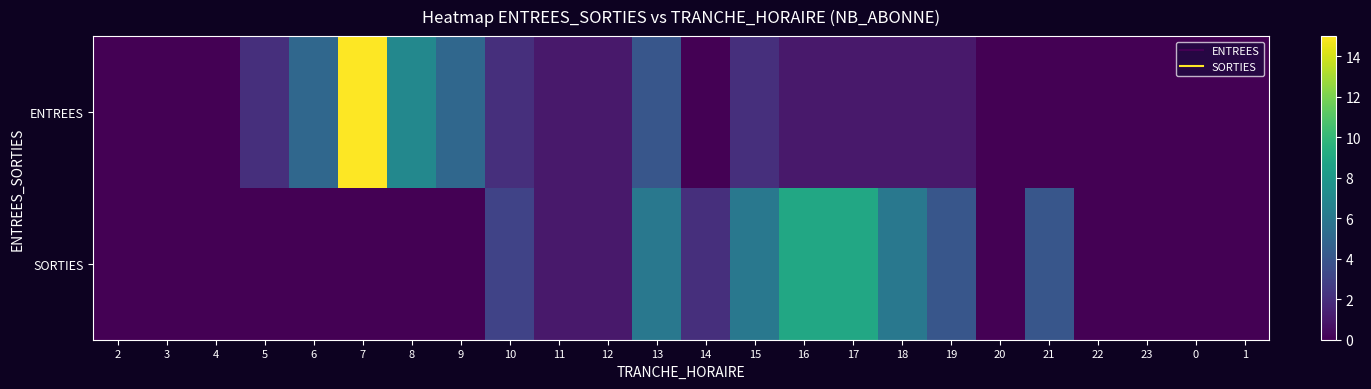

Which has a higher value, 11 or 2?

11